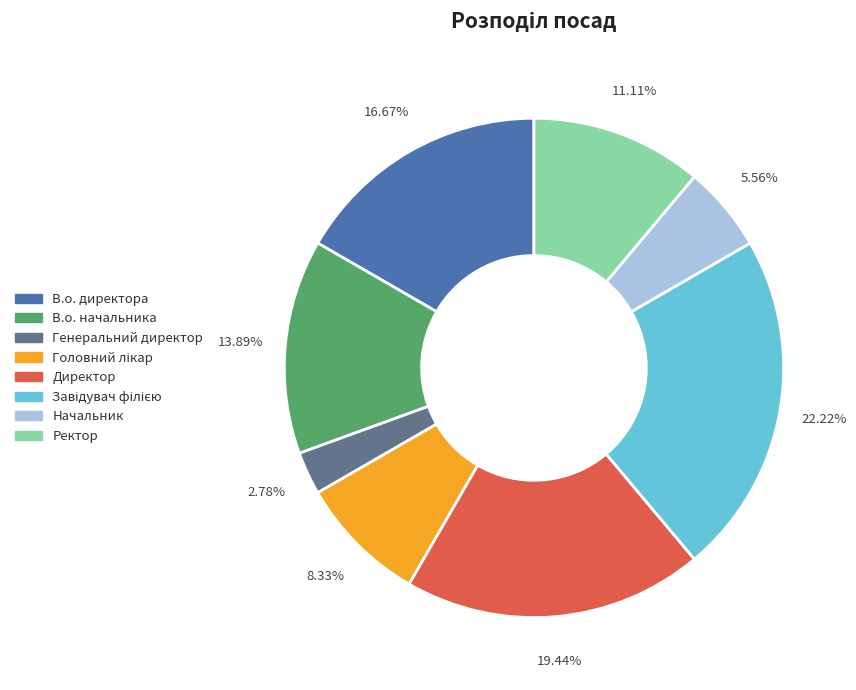

Is it true that Генеральний директор is 3% of the pie?

True